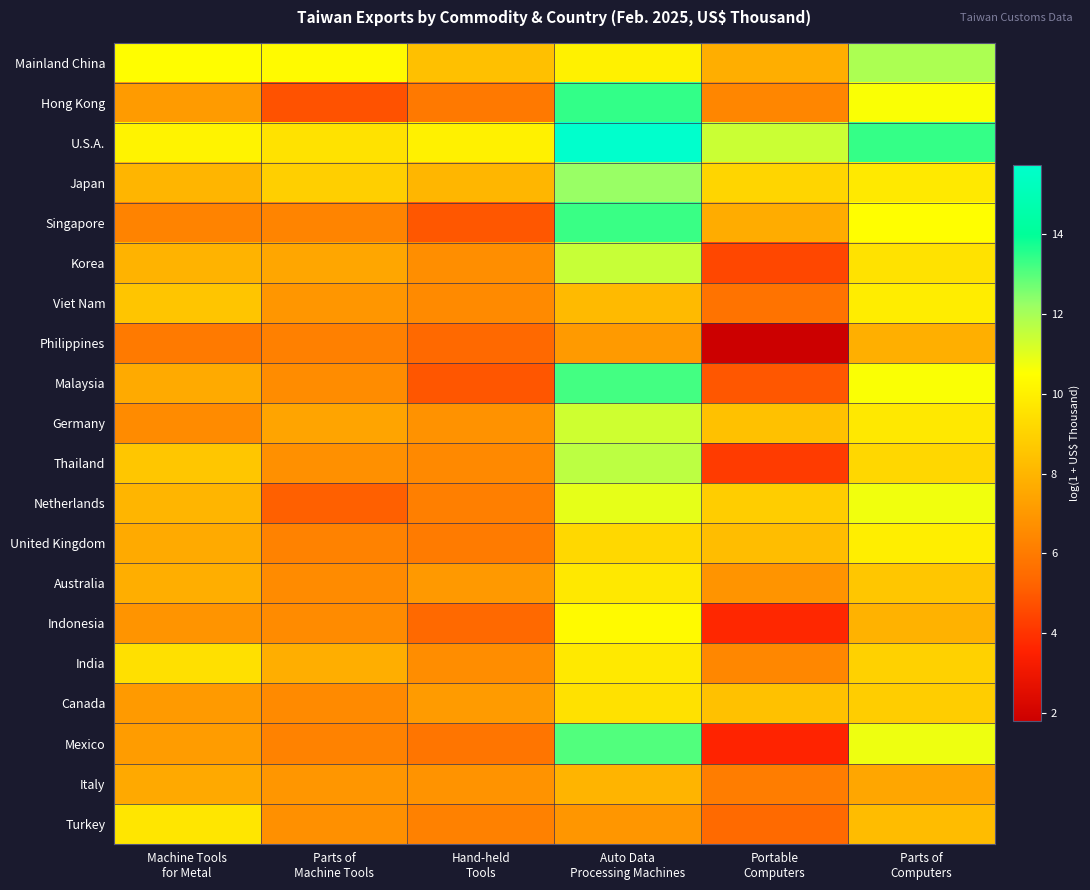

Which category has the highest value across all series?

Auto Data
Processing Machines